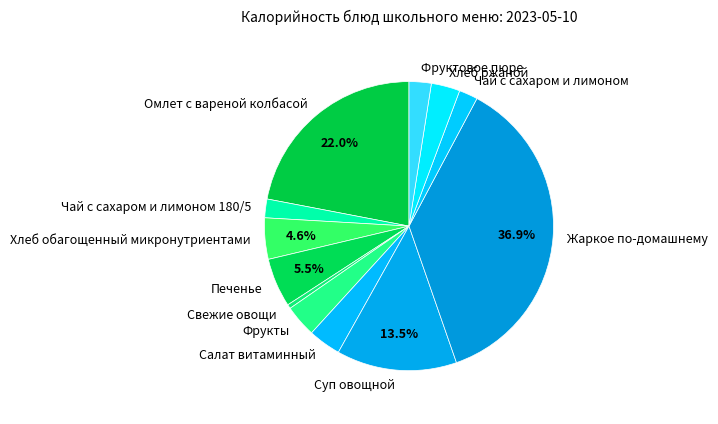

What is the ratio of the value at Чай с сахаром и лимоном to the value at Салат витаминный?

0.6